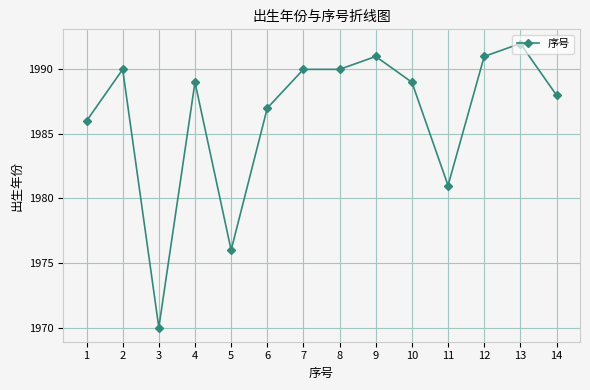

Is it true that the value at 1 is 1986?

True